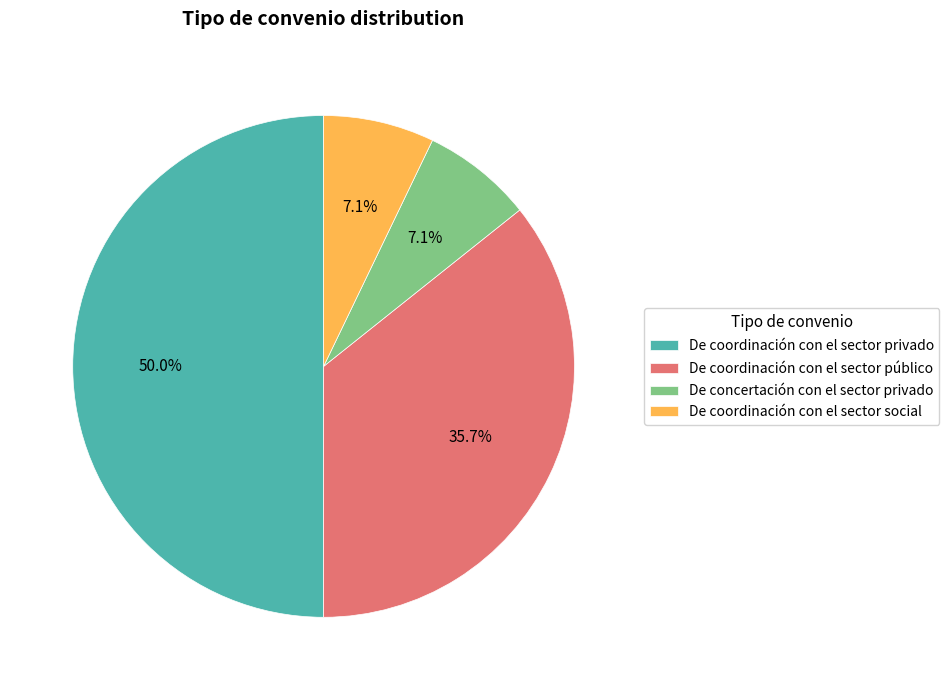

Is it true that De concertación con el sector privado is 15% of the pie?

False